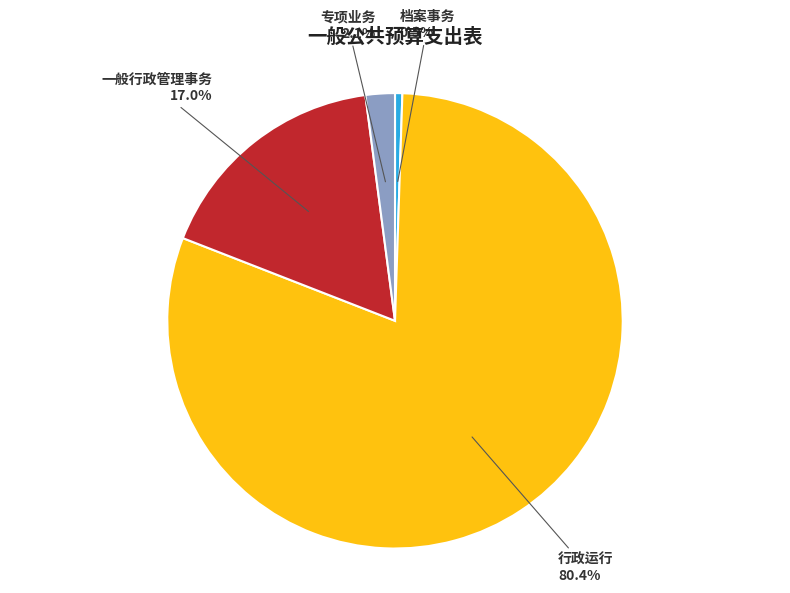

Count the number of slices in the pie.

4